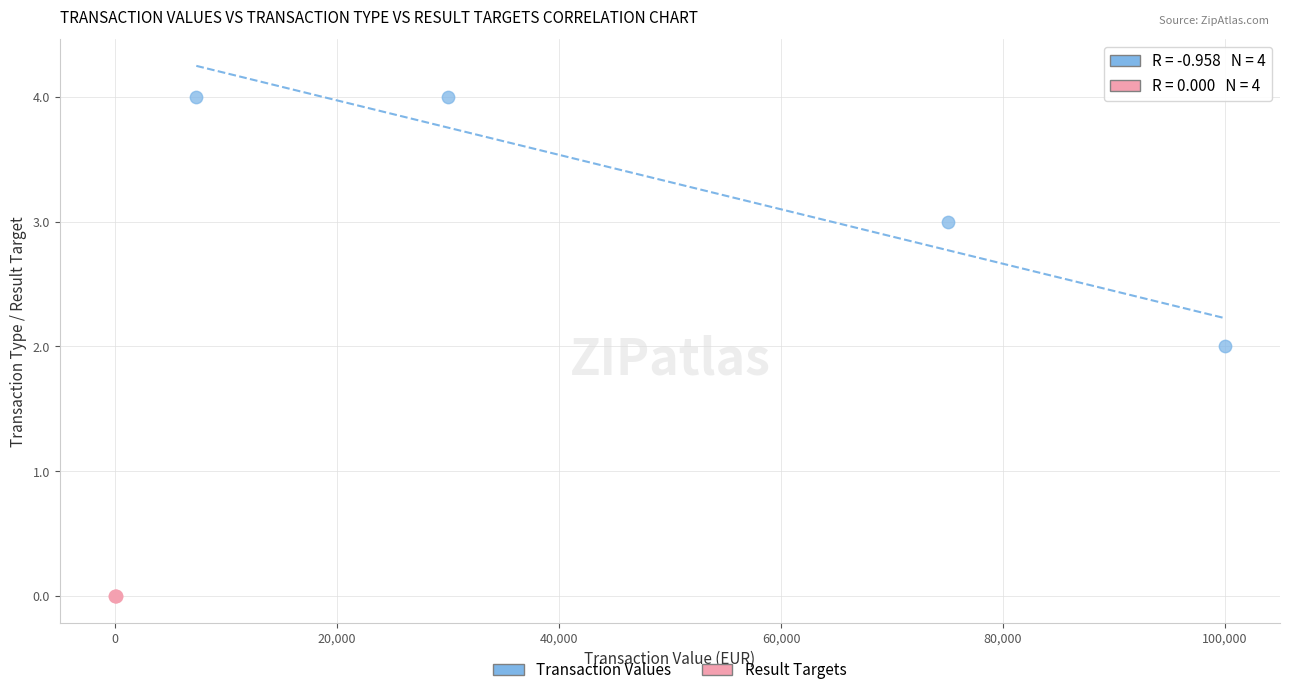

Which series reaches the minimum Y coordinate?

Result Targets